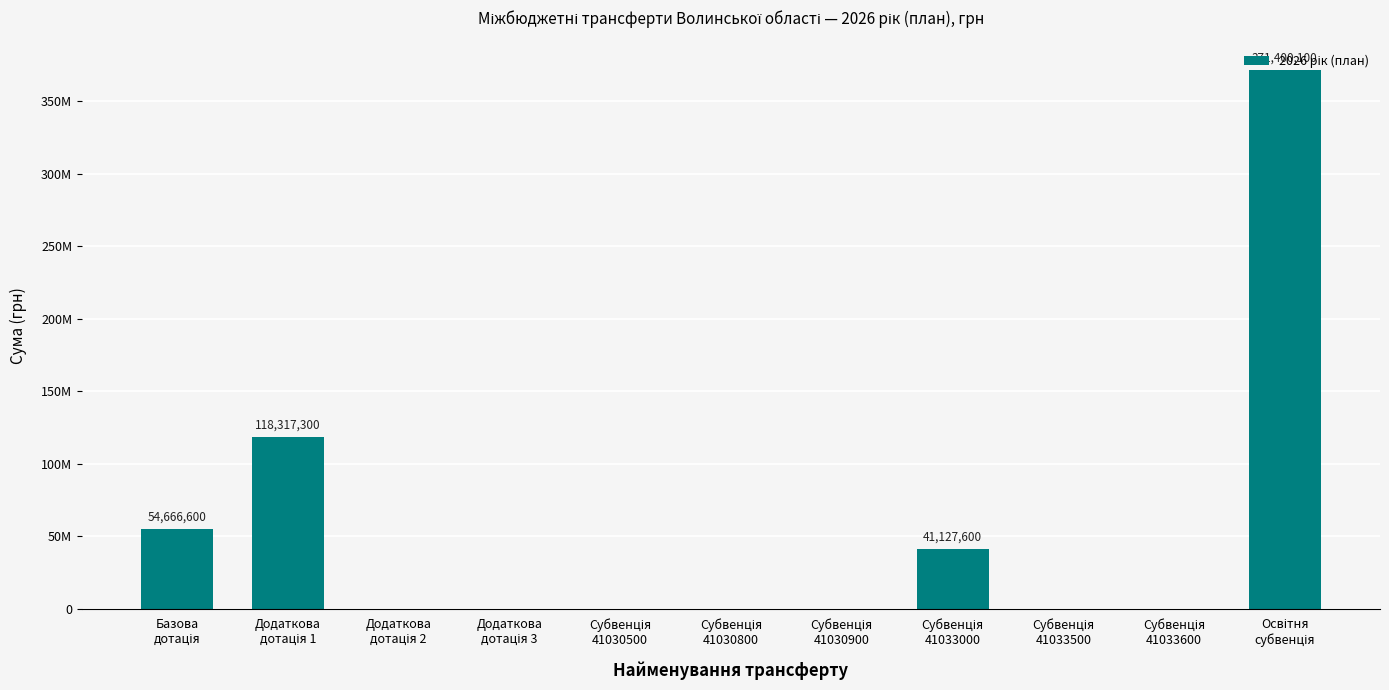

What is the difference between the maximum and minimum values?

371400100